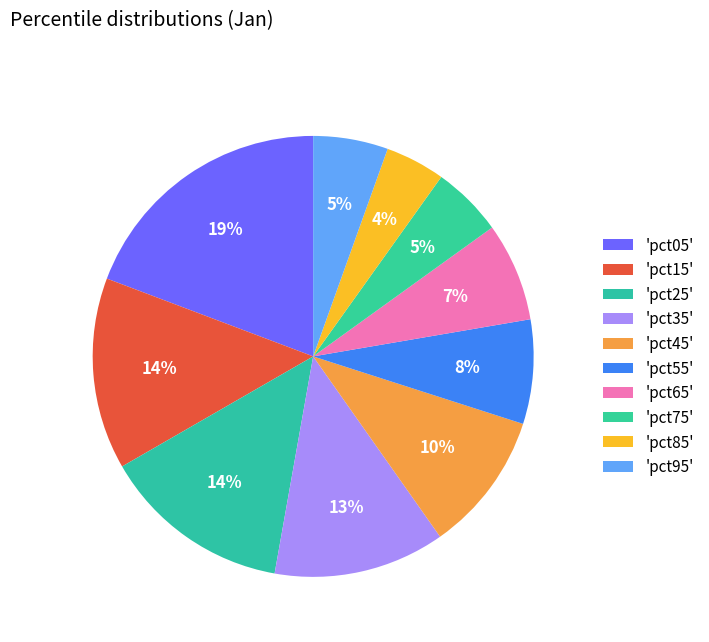

Count the number of slices in the pie.

10